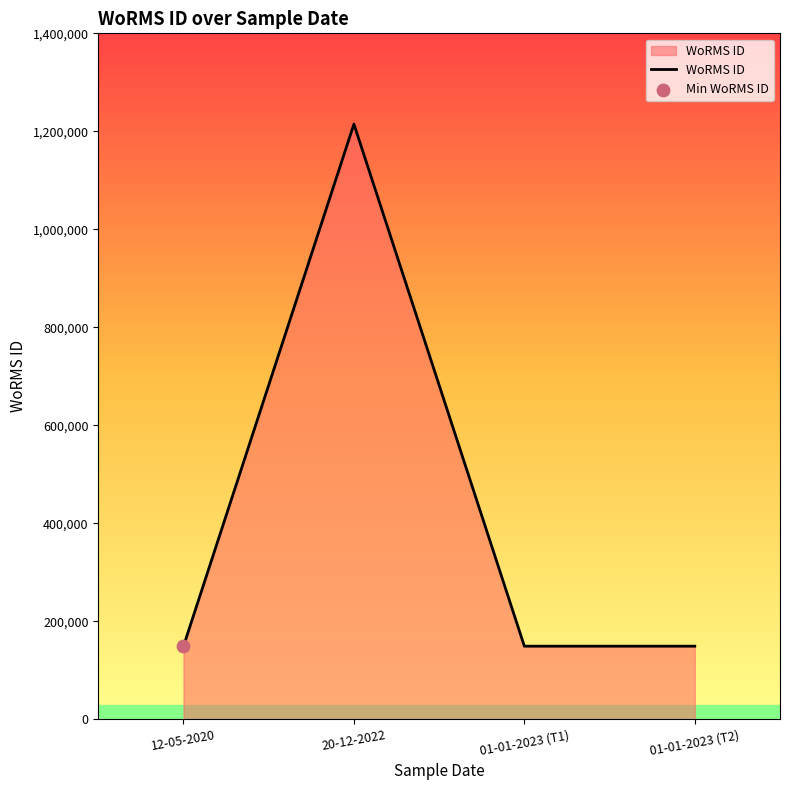

Approximately how many times larger is the value at 12-05-2020 compared to 01-01-2023 (T2)?

1.0